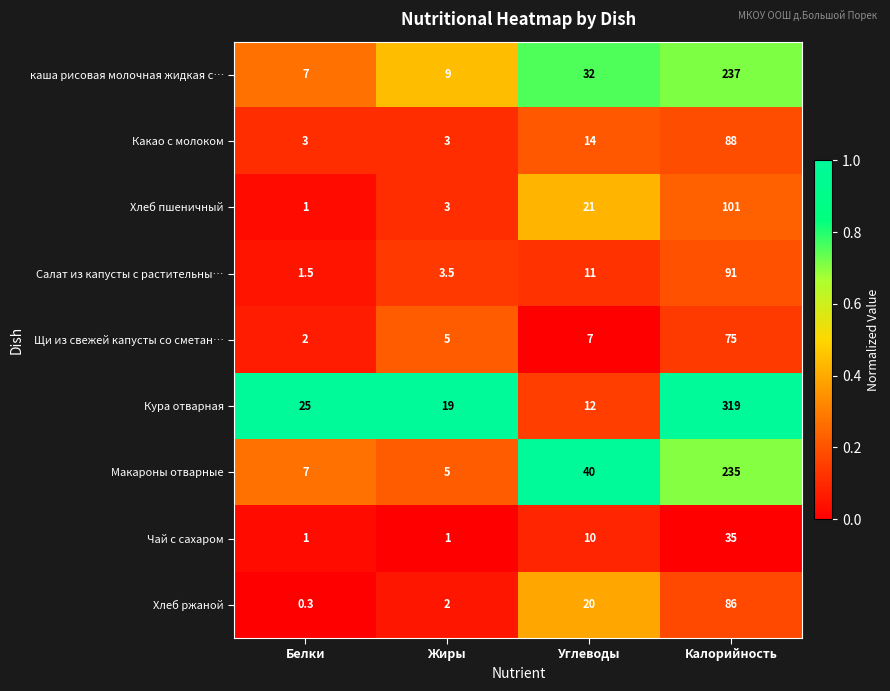

At which label does Щи из свежей капусты со сметан… reach its peak?

Калорийность